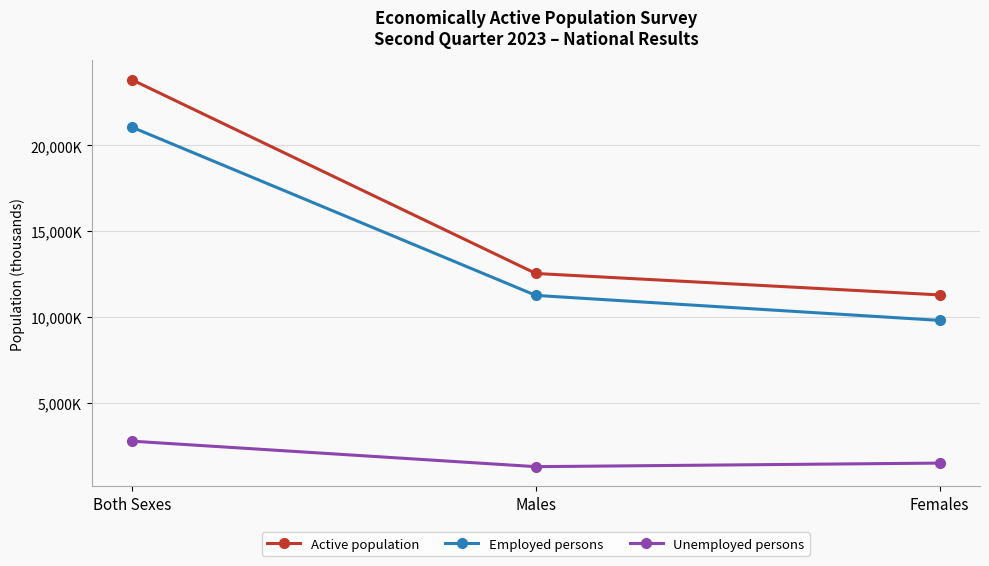

What are all the series names shown in the legend?

Active population, Employed persons, Unemployed persons